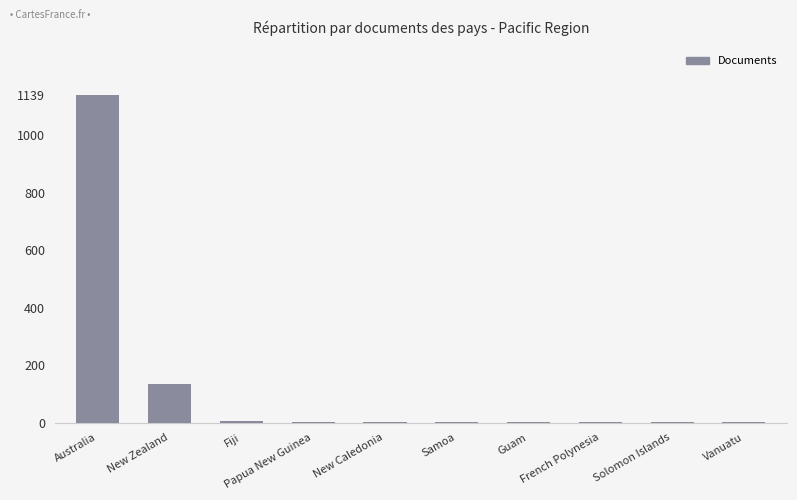

Is it true that the value at Vanuatu is 1?

True